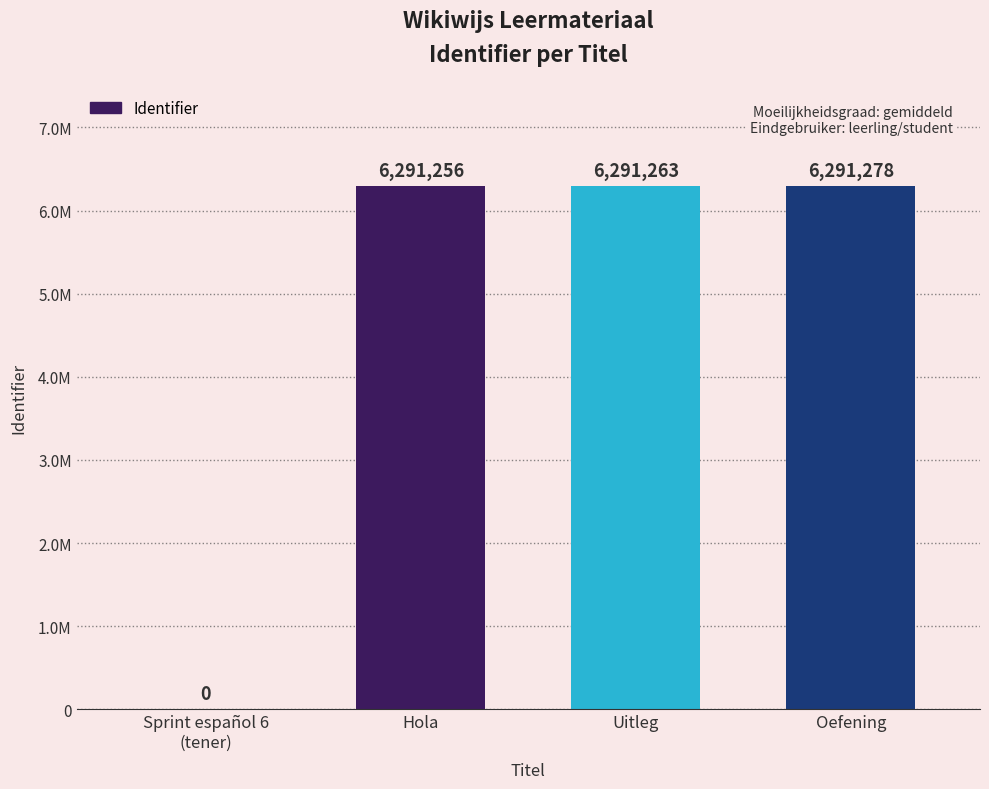

Does the chart contain any negative values?

No